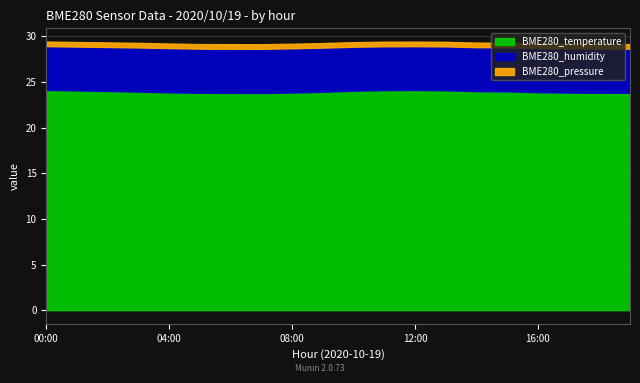

What is the highest value of the BME280_temperature series?

24.1